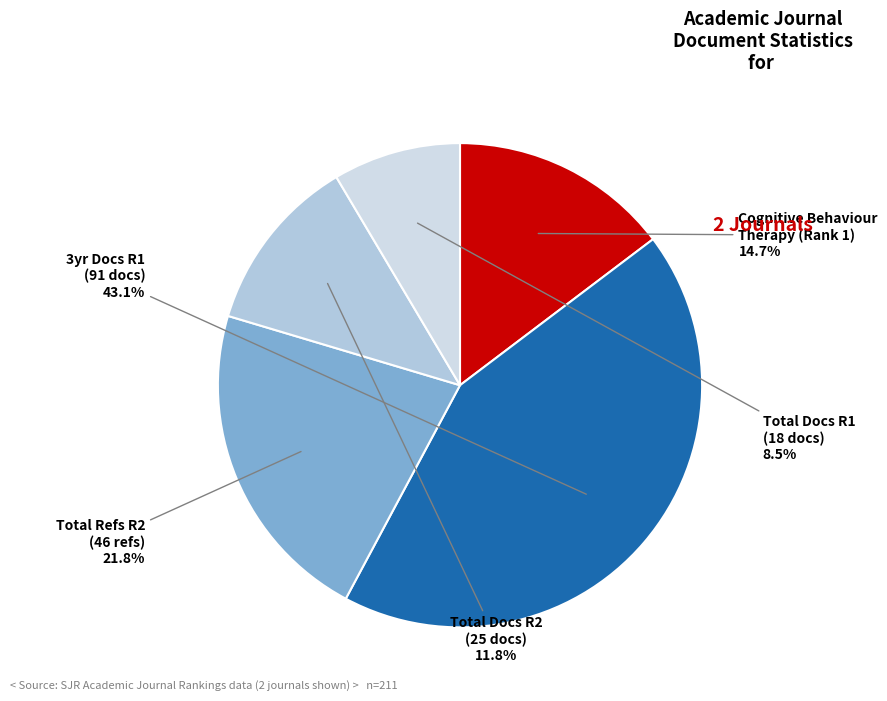

Which has a higher value, Cognitive Behaviour Therapy (Rank 1) or Total Docs R2 (25 docs)?

Cognitive Behaviour Therapy (Rank 1)